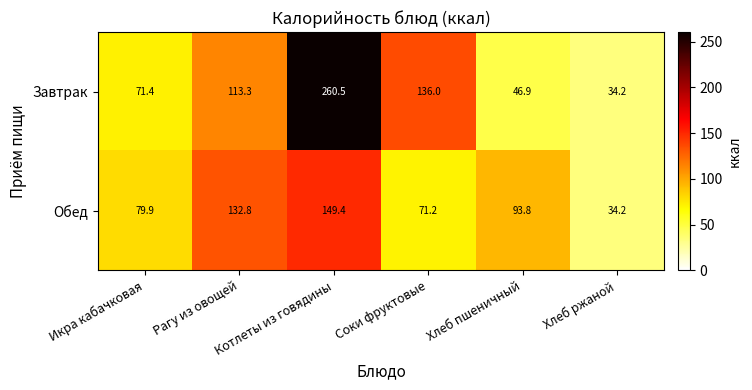

What is the total value across all series at Хлеб пшеничный?

140.7